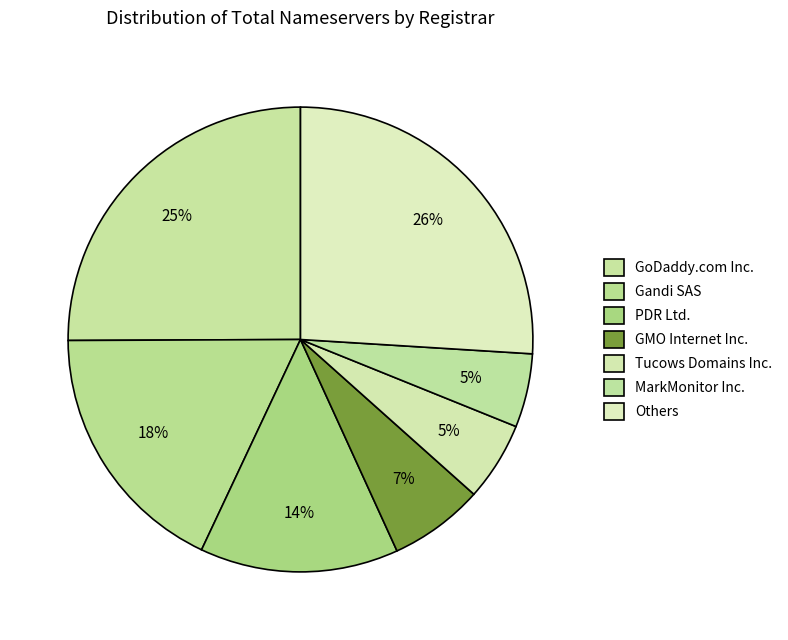

Count the number of slices in the pie.

7